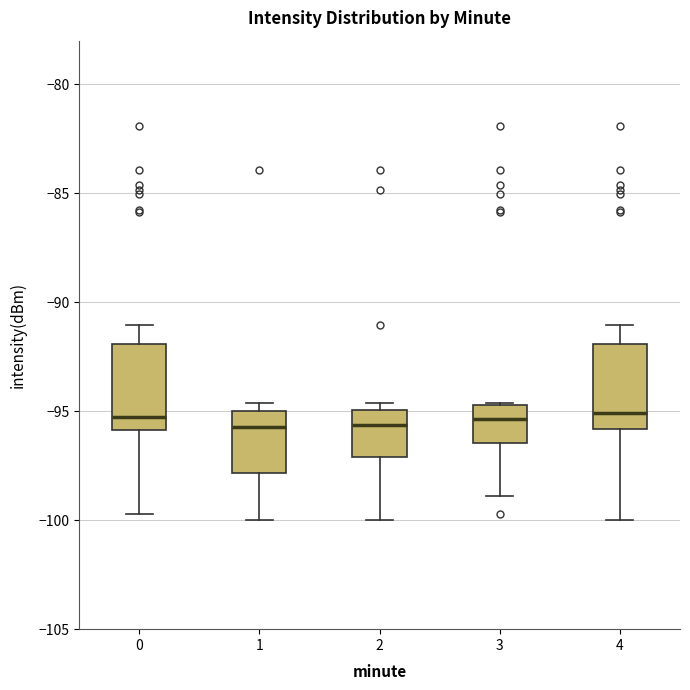

Where does the median line of the box at x = 2 sit on the y-axis? The values are not printed on the chart, so give them approximately, as read against the axis.

-95.5